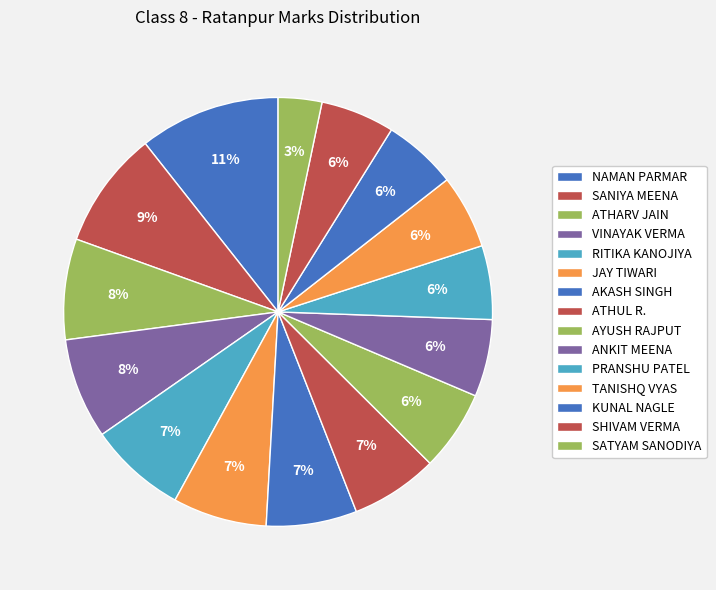

What percentage is the ATHUL R. slice, to the nearest percent?

7%